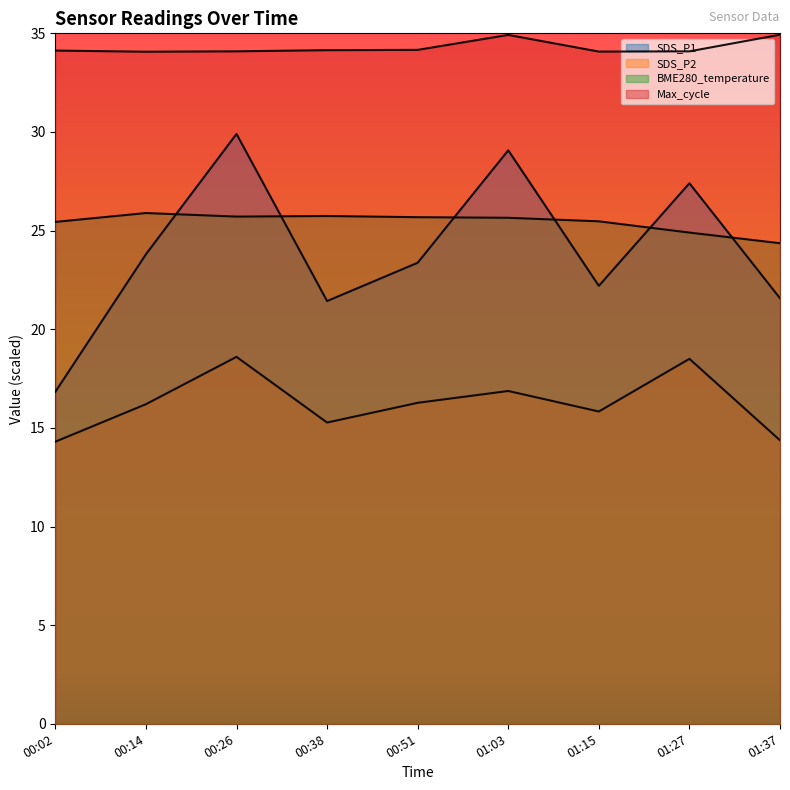

Is it true that SDS_P2 equals 15.3 at 00:38?

True